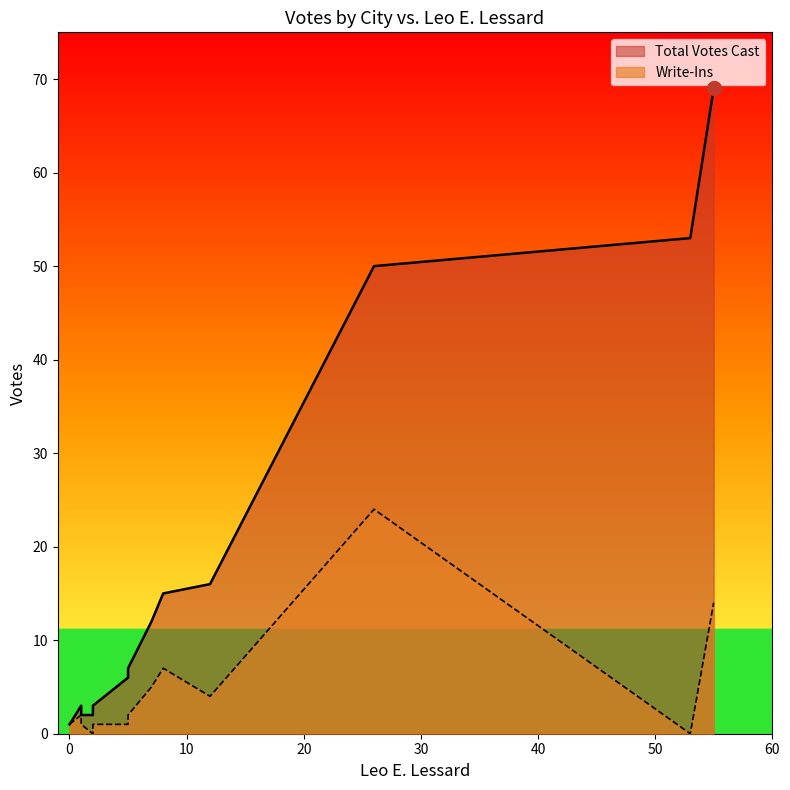

Which series has the widest spread of values?

Total Votes Cast